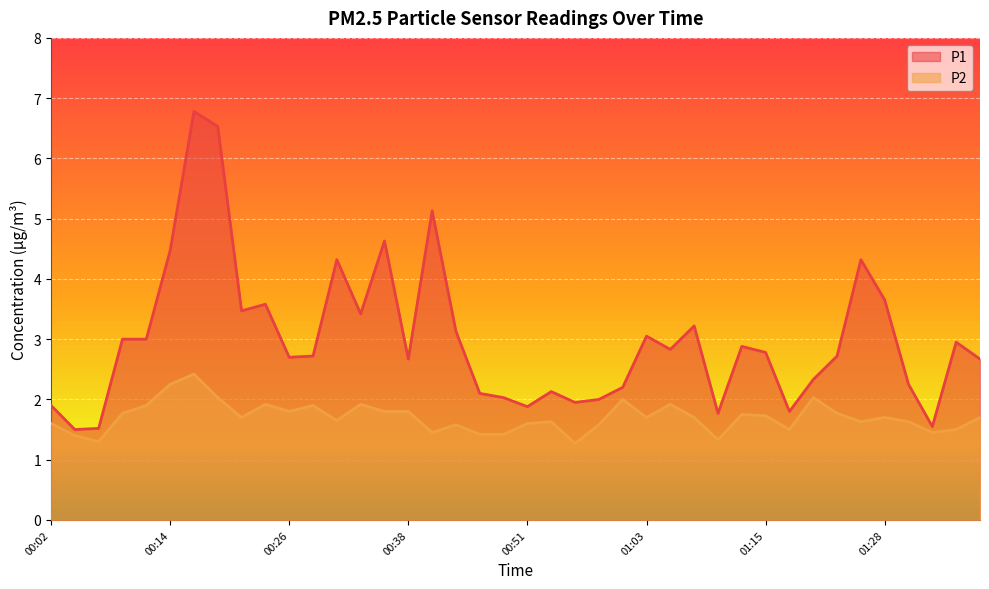

What is the label of the 16th point from the right?

01:00